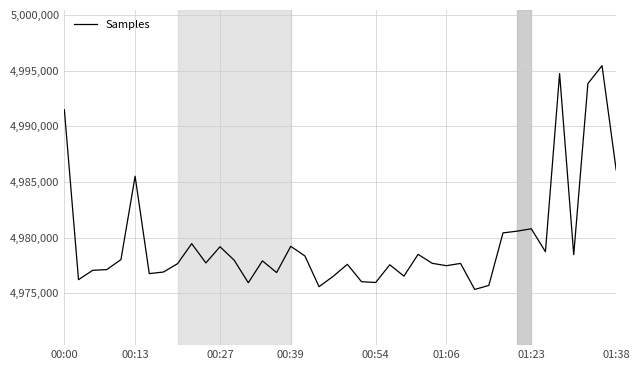

What is the difference between the maximum and minimum values?

20099